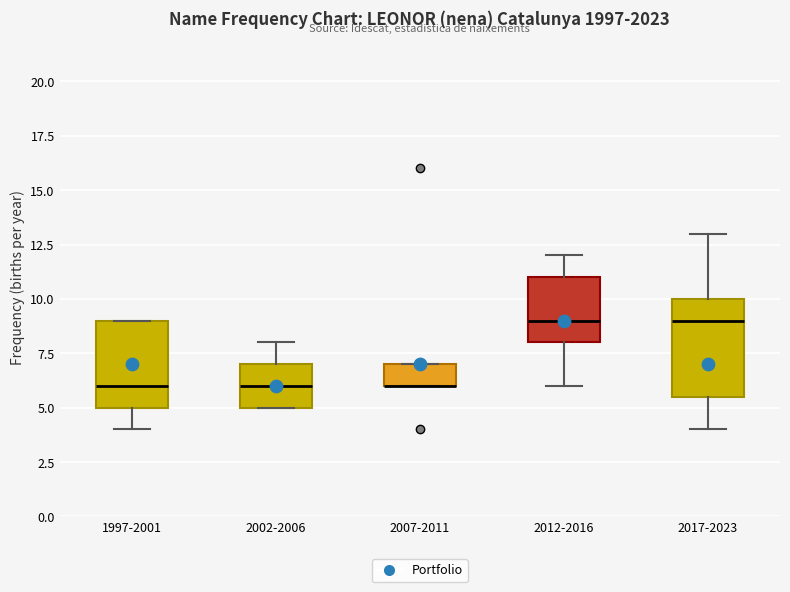

Where does the median line of the box for 2017-2023 sit on the y-axis? The values are not printed on the chart, so give them approximately, as read against the axis.

9.0